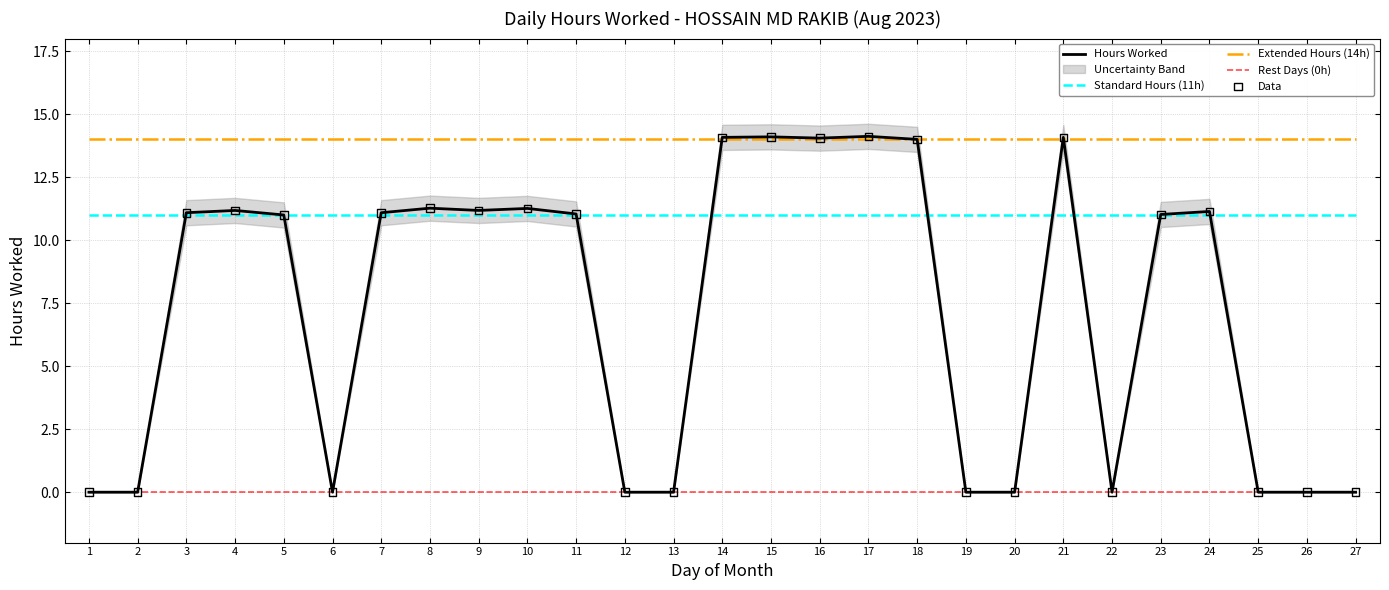

At how many categories does at least one series exceed 0?

27